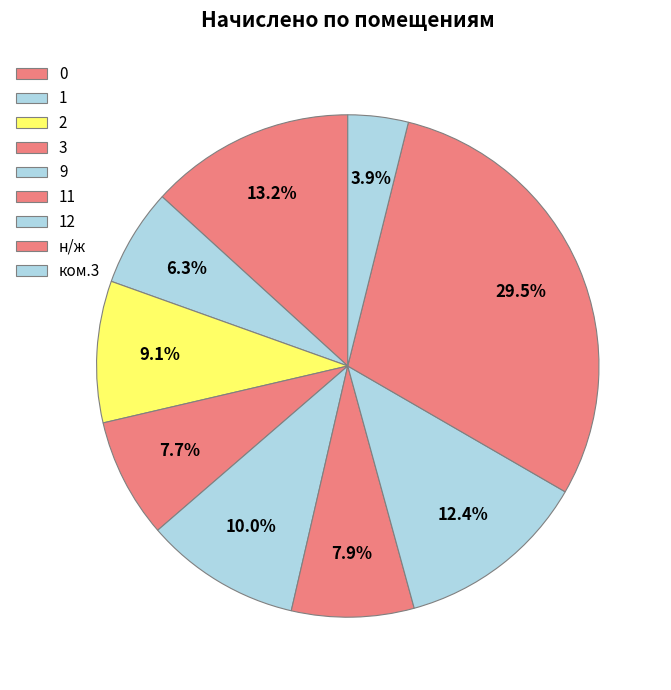

Is there any slice that represents more than half of the pie?

No